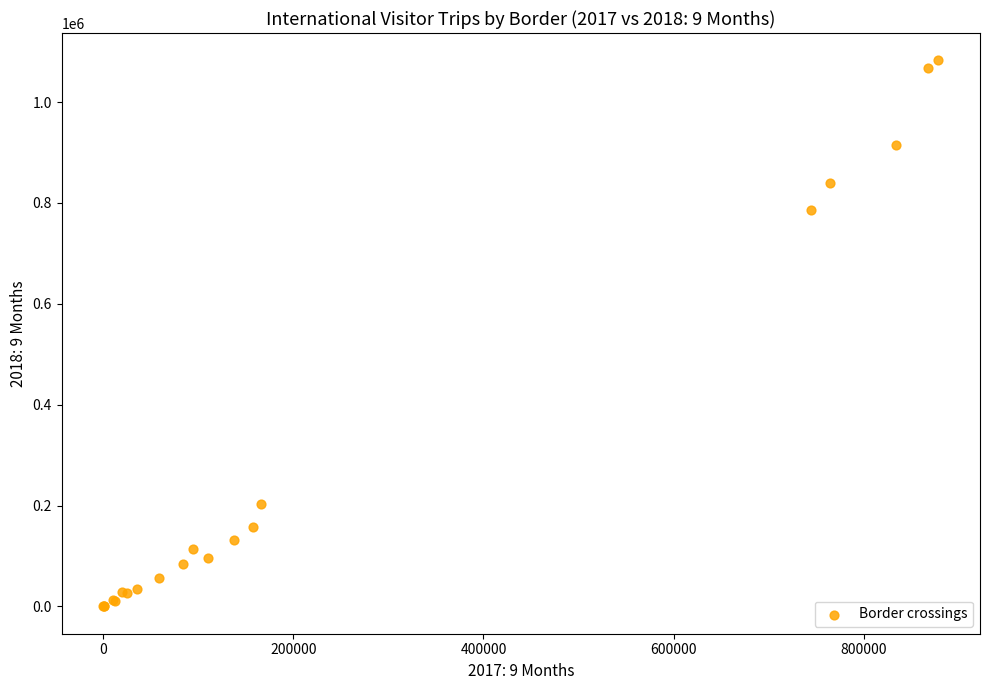

What Y value in the scatter plot is closest to 541459?

785625